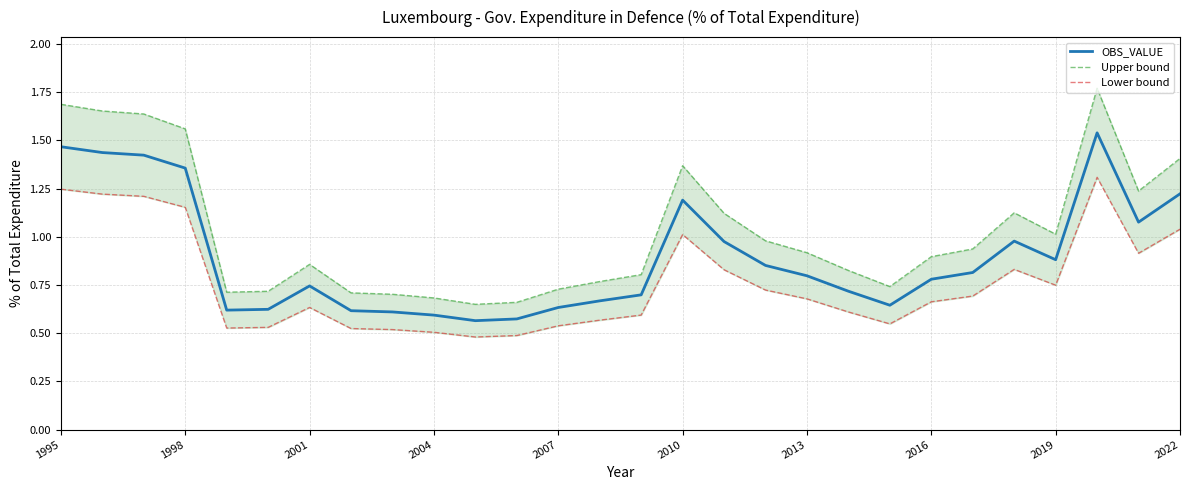

Is it true that Upper bound equals 1.7 at 1995?

True